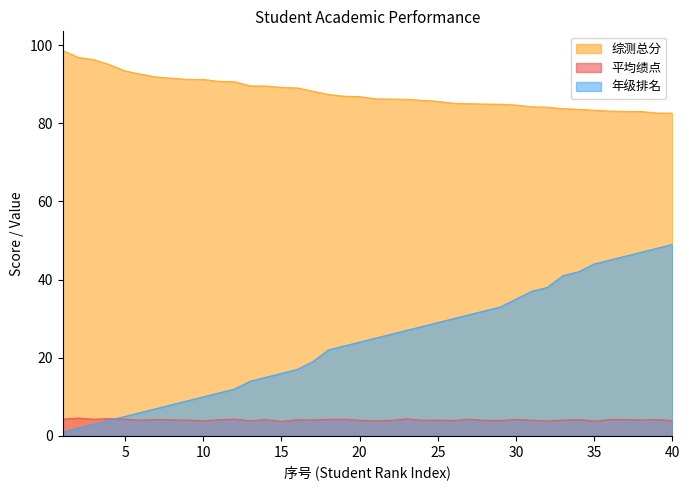

At which label is 综测总分 closest to 90?

13